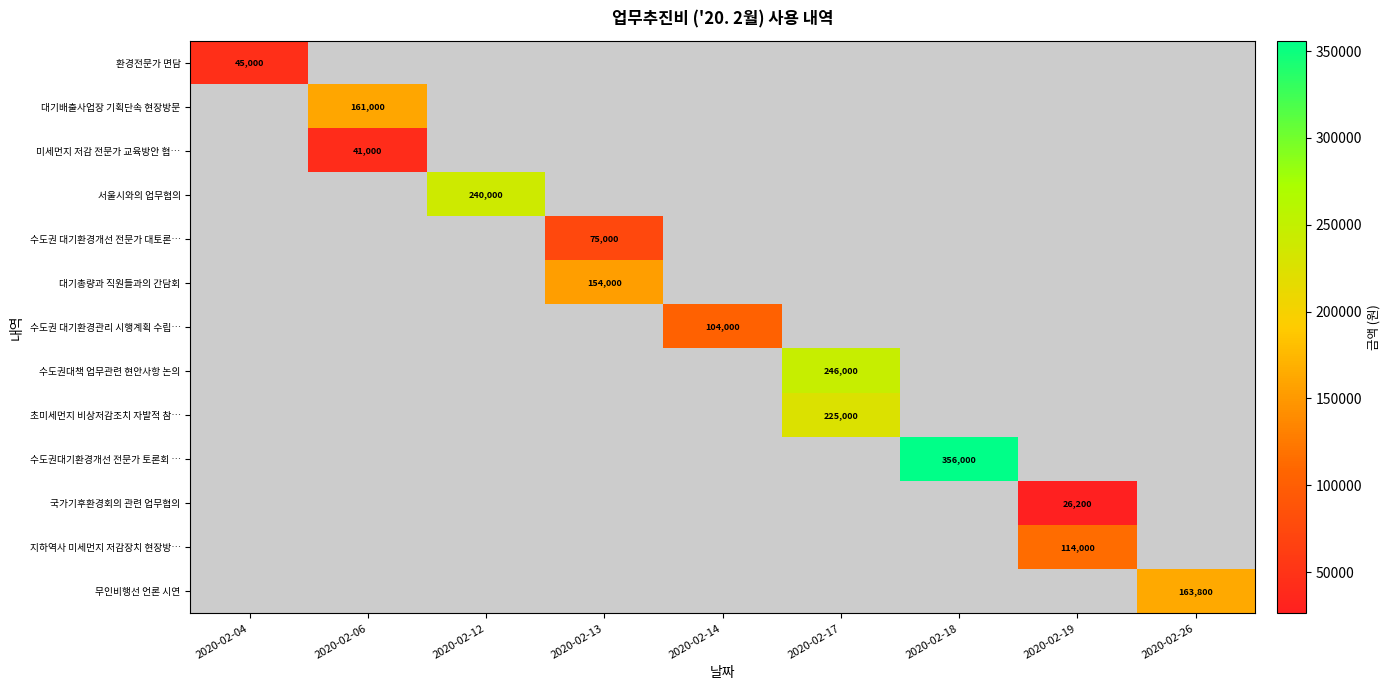

Which category has the highest value in the row_0 series?

2020-02-04